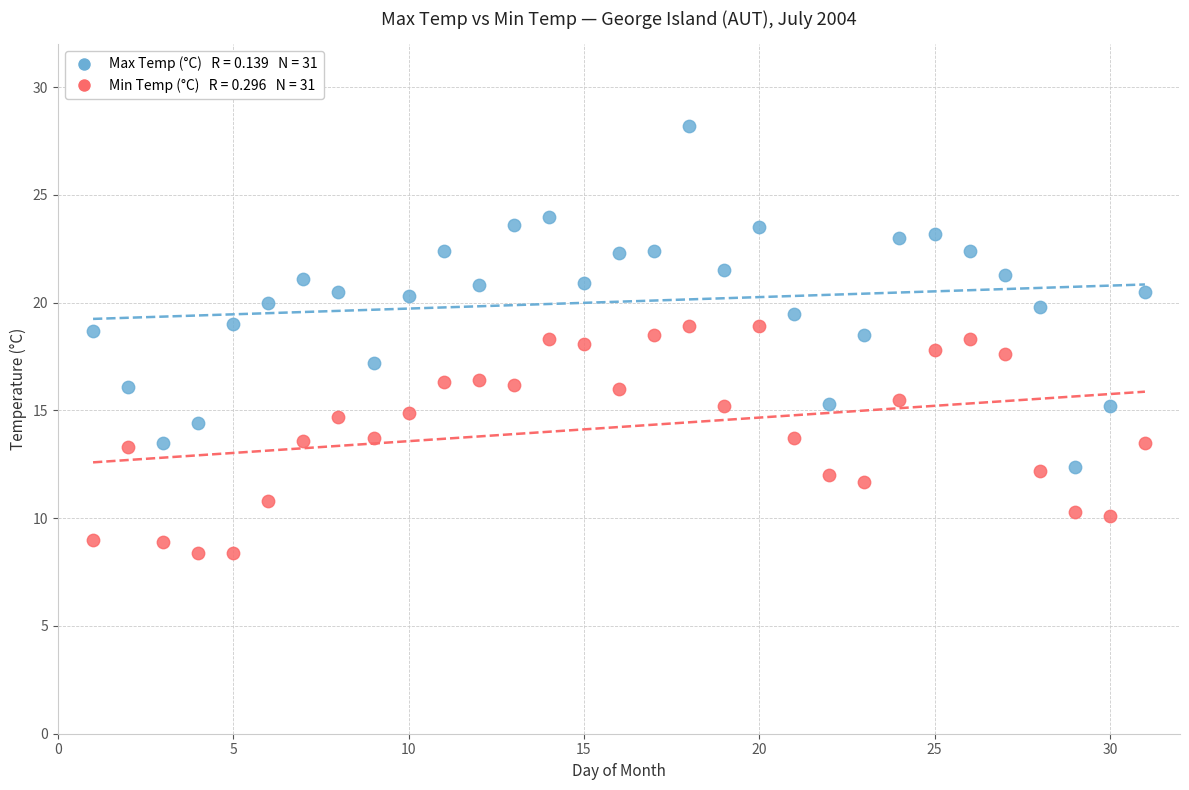

Across all data points, what is the range of X values (max minus min)?

30.0